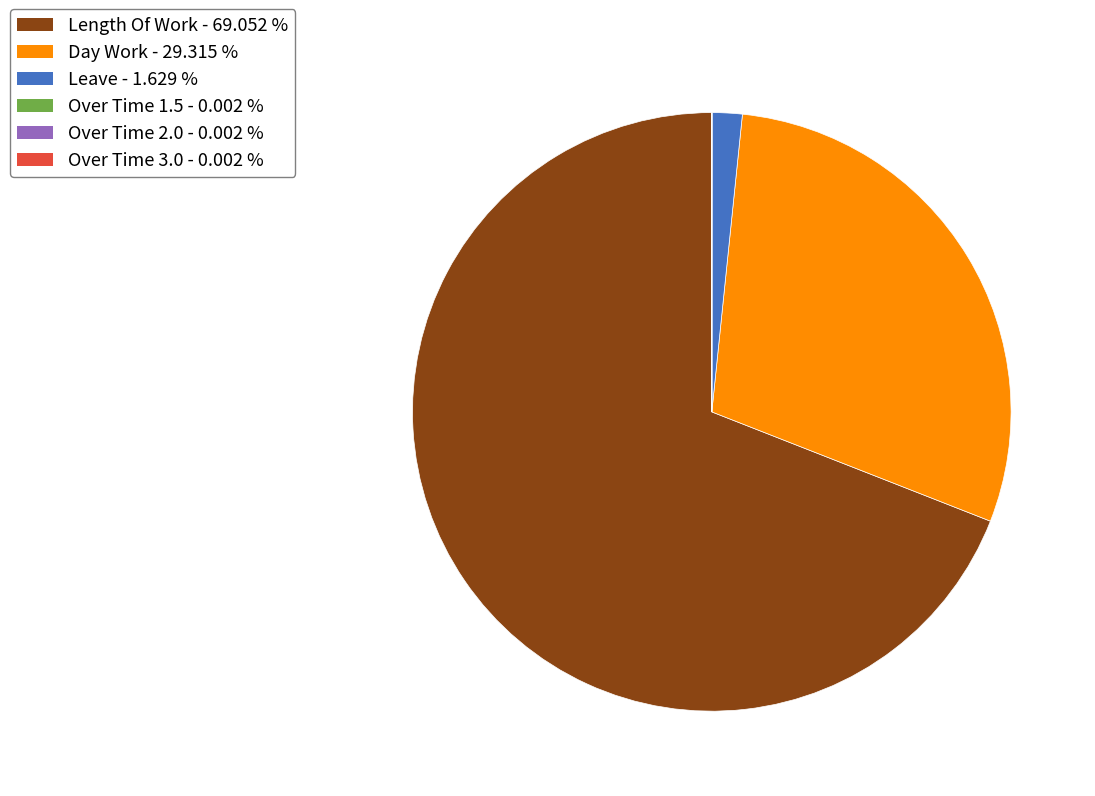

Is there any slice that represents more than half of the pie?

Yes